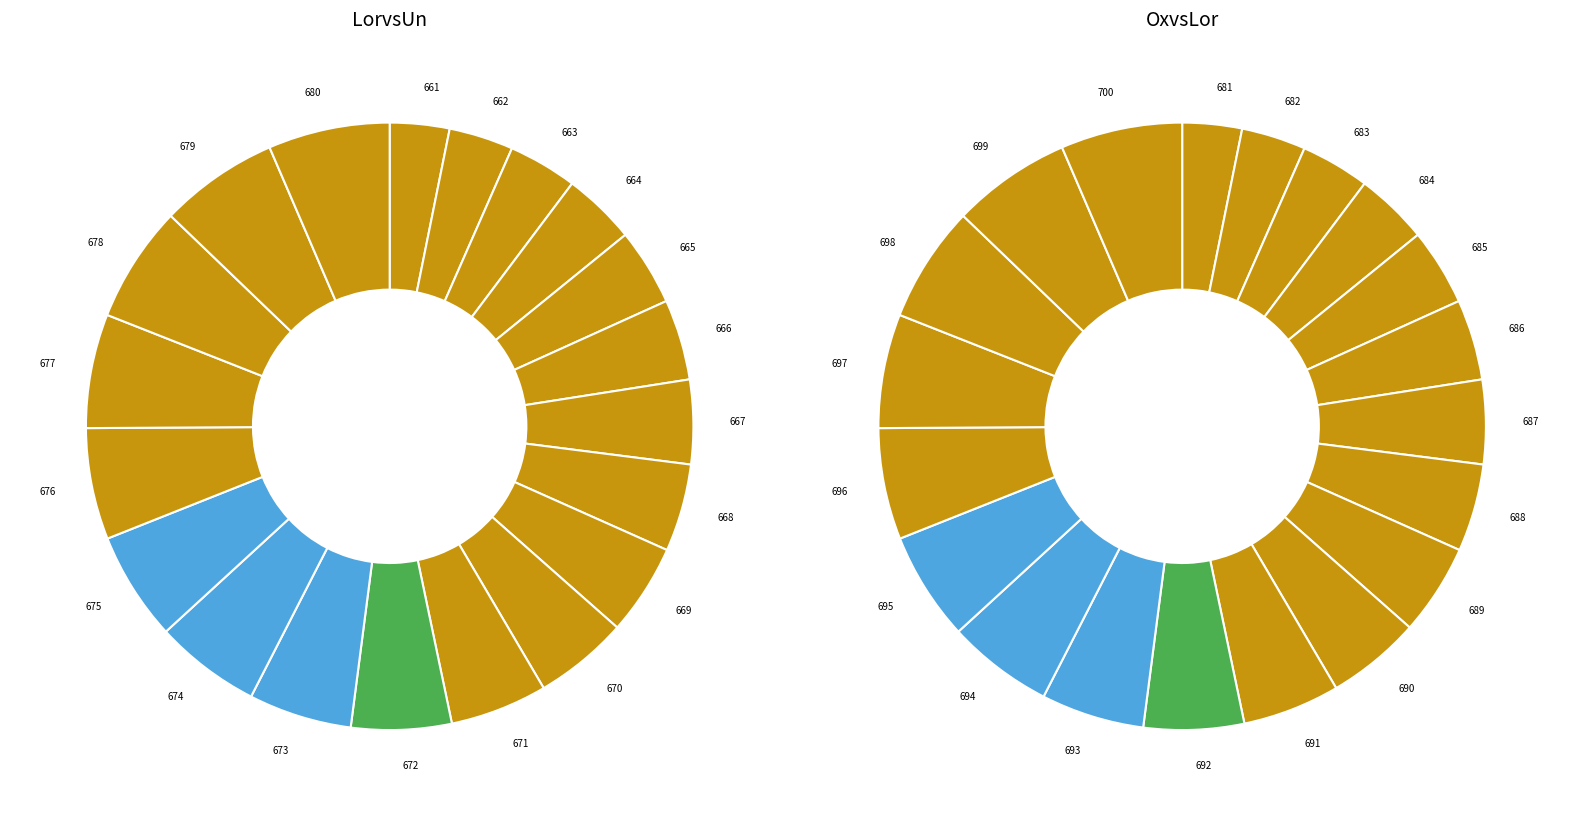

How many segments does this pie chart have?

20